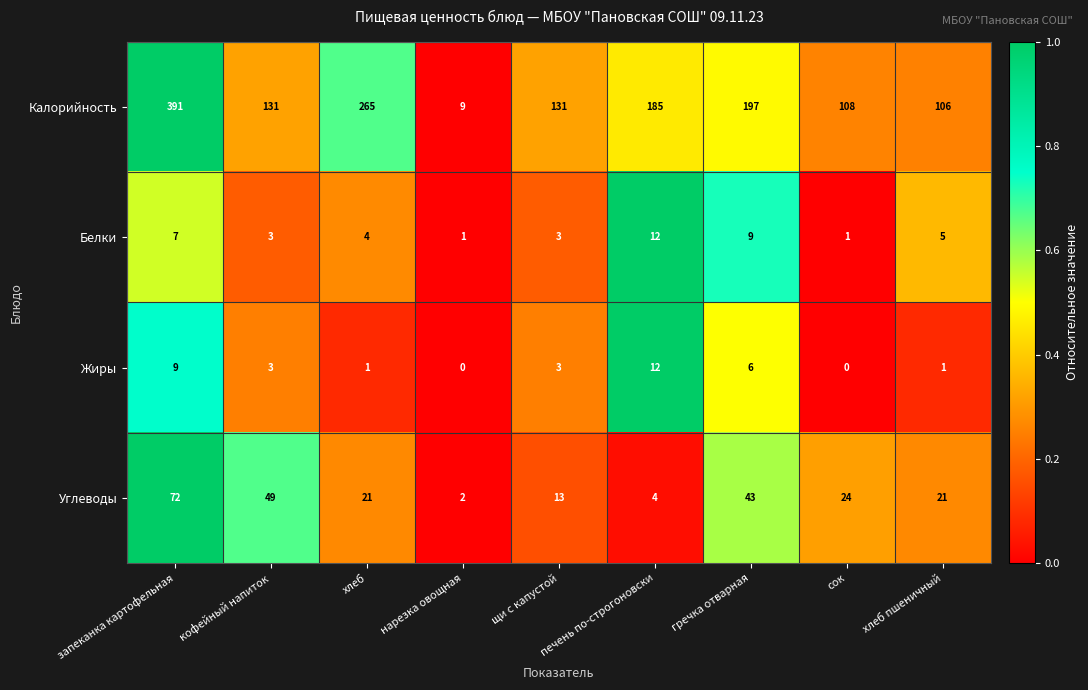

How many data points does each series have?

9